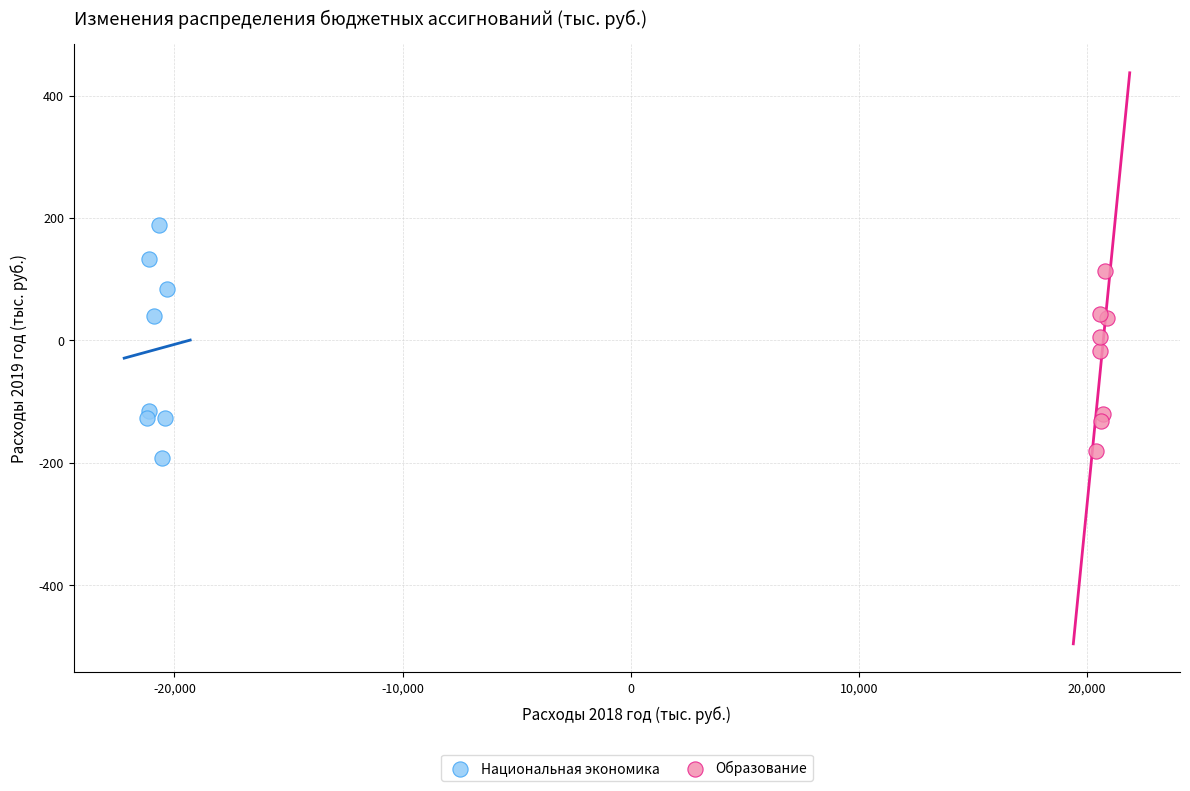

Which series reaches the maximum Y coordinate?

Национальная экономика